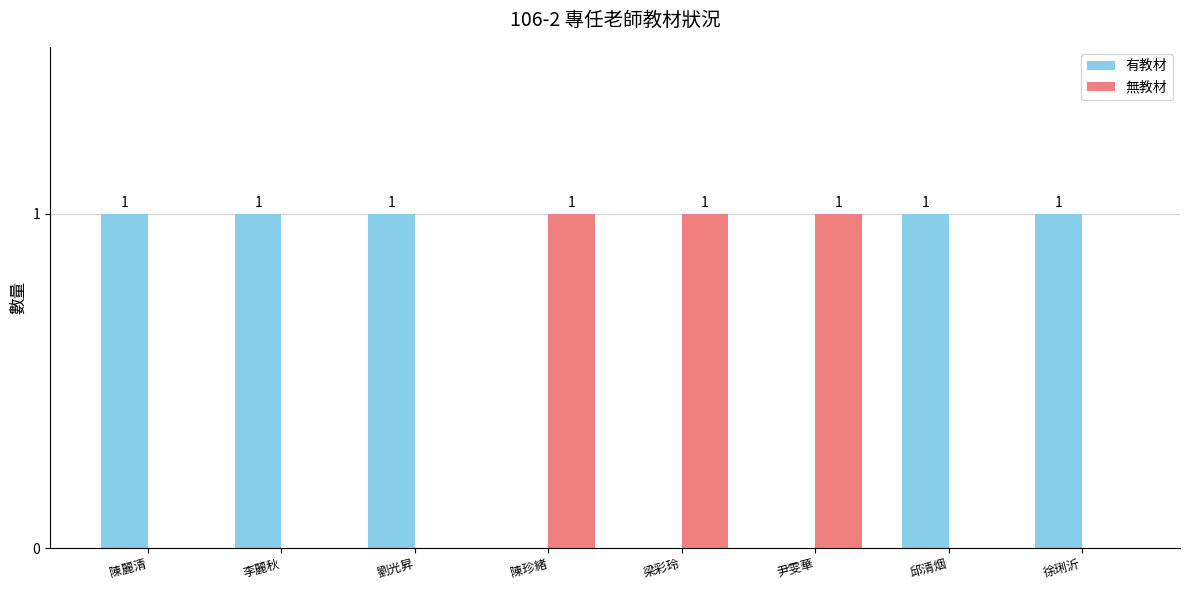

The value of 有教材 at 梁彩玲 is 0. True or false?

True